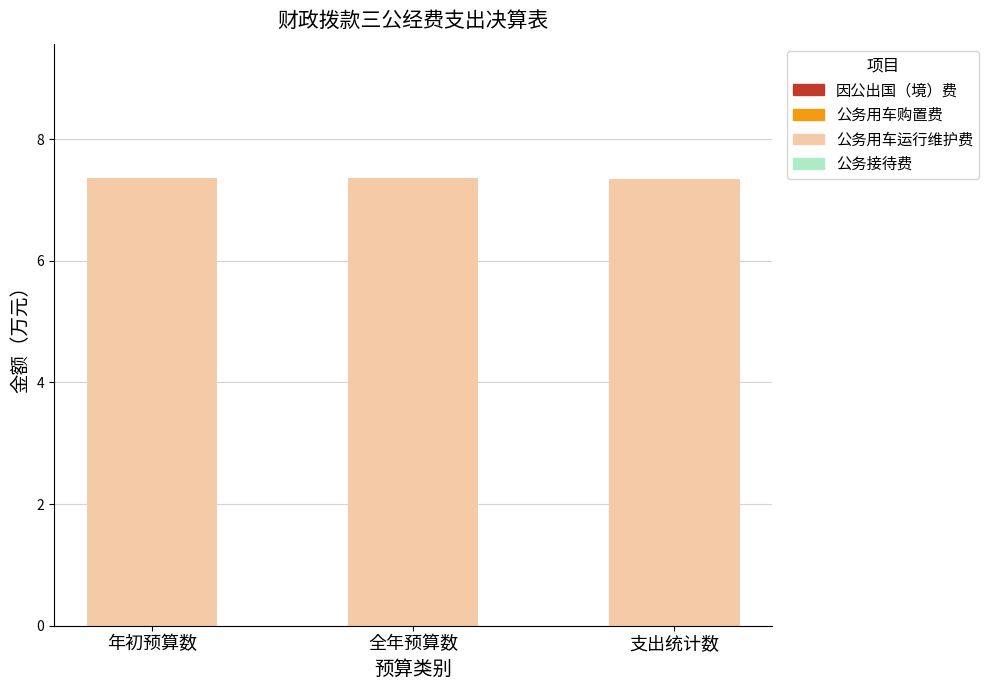

What is the sum of all values?

22.1